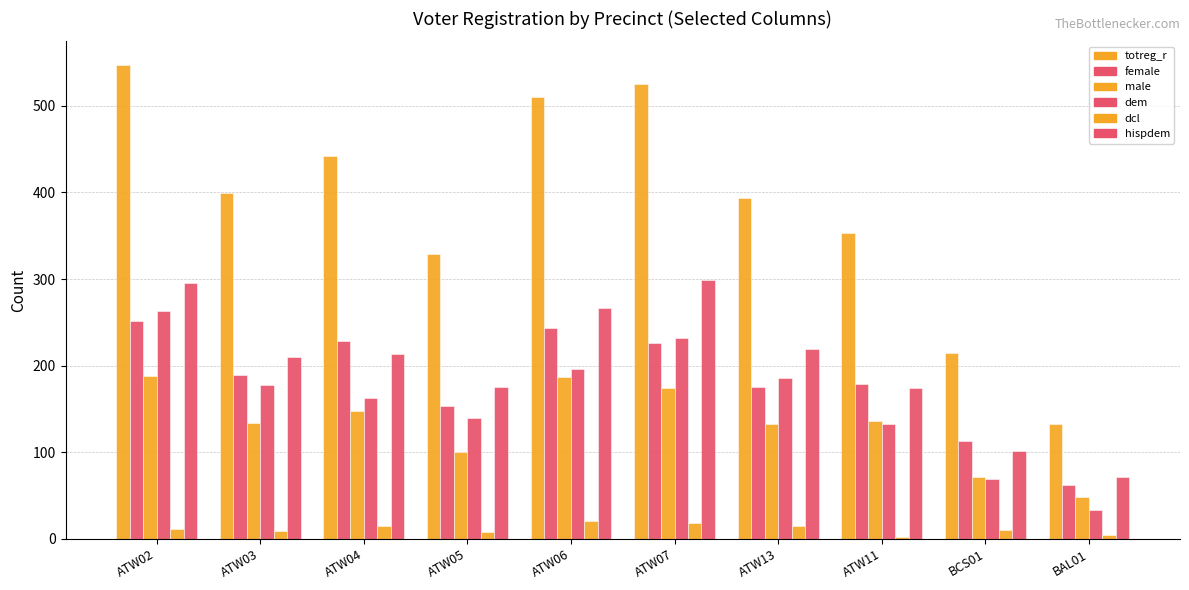

Between ATW03 and BCS01, which series saw the biggest shift?

totreg_r